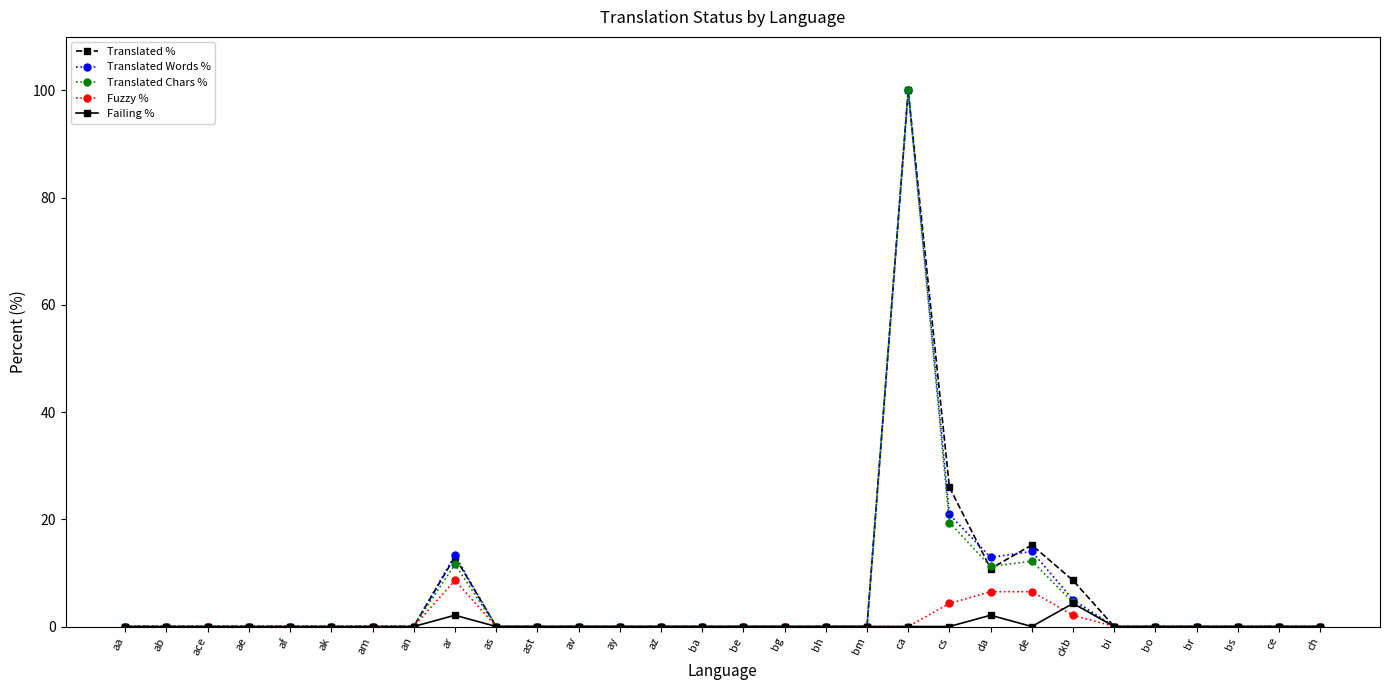

Between ay and cs, which series saw the biggest shift?

Translated %